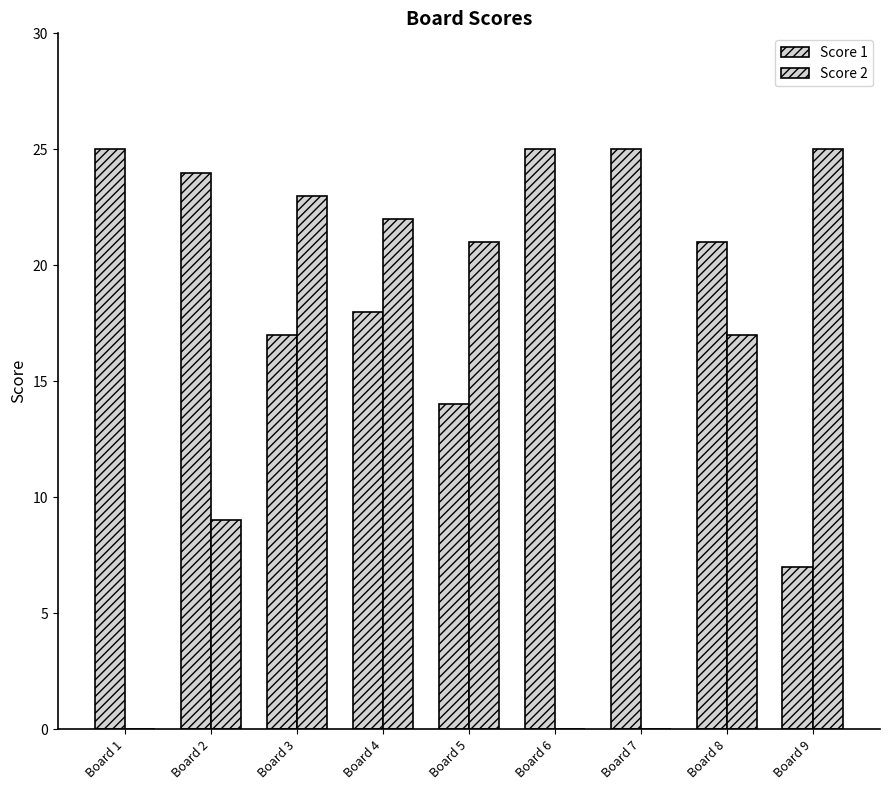

How many series are shown in this chart?

2